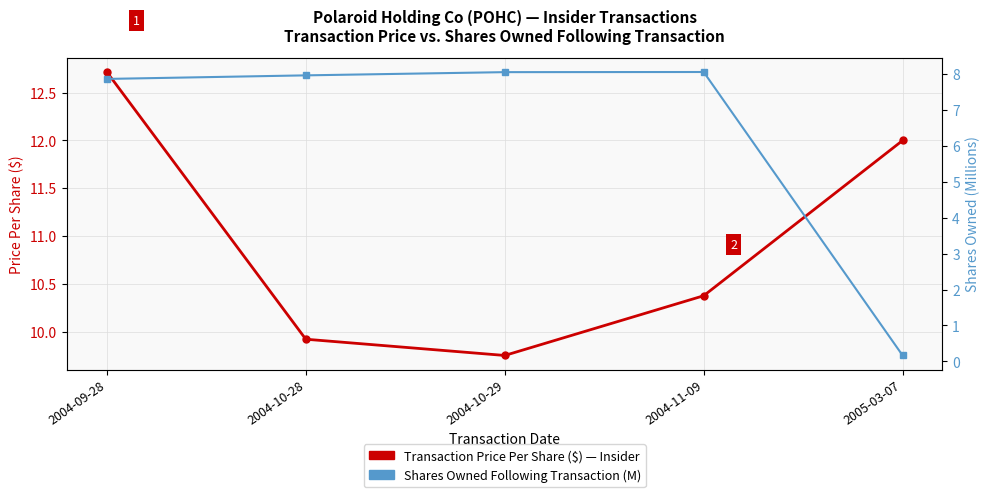

List the series in order of their overall mean, lowest first.

Shares Owned Following Transaction (M), Transaction Price Per Share ($)